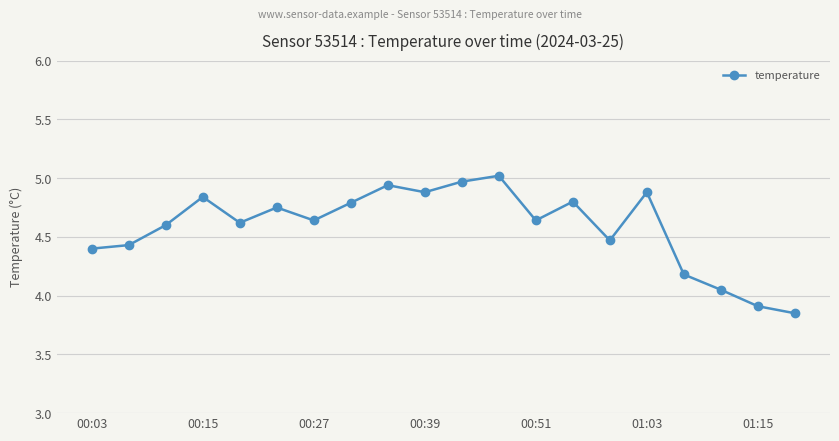

How many interior local valleys (lower than both neighbors) does the data have?

5